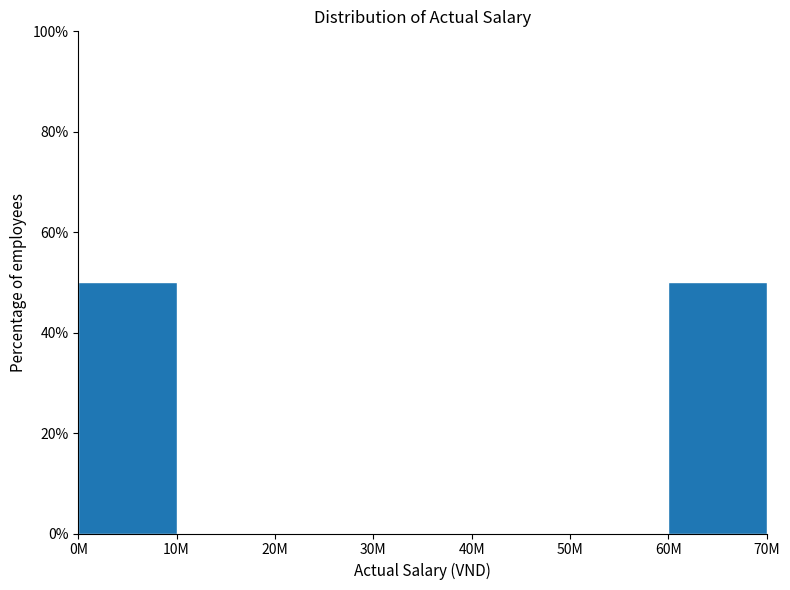

Reading right to left, extract all data points from this chart.

60M=50	50M=0	40M=0	30M=0	20M=0	10M=0	0M=50